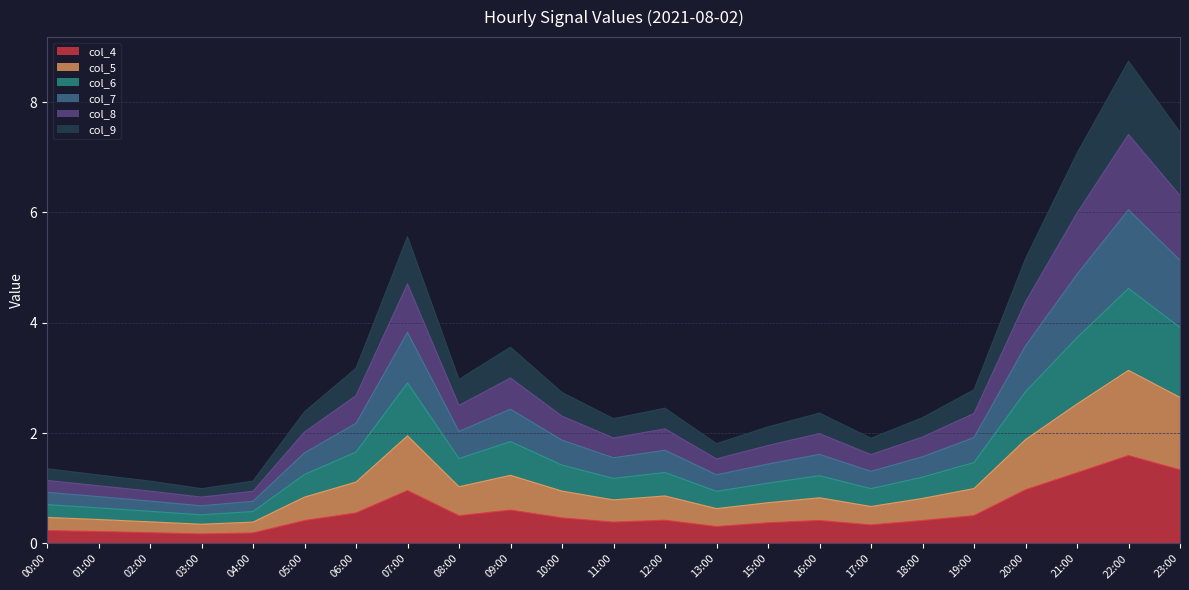

What is the approximate value of col_4 at 01:00?

0.2